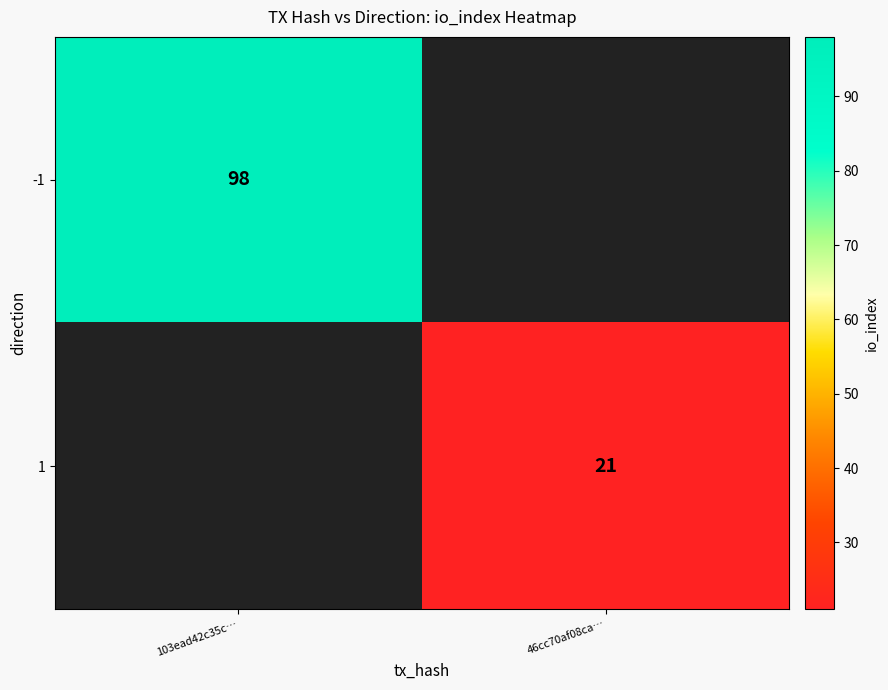

The -1 series shows 141 at 103ead42c35c…. True or false?

False